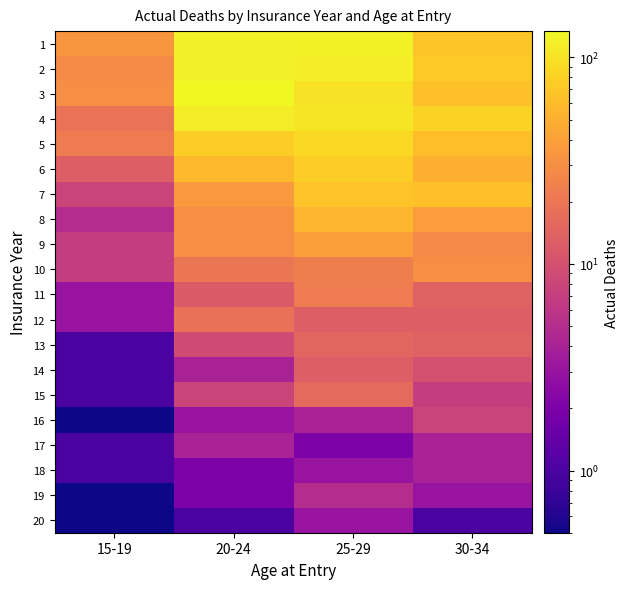

Between 15-19 and 30-34, which is larger?

30-34